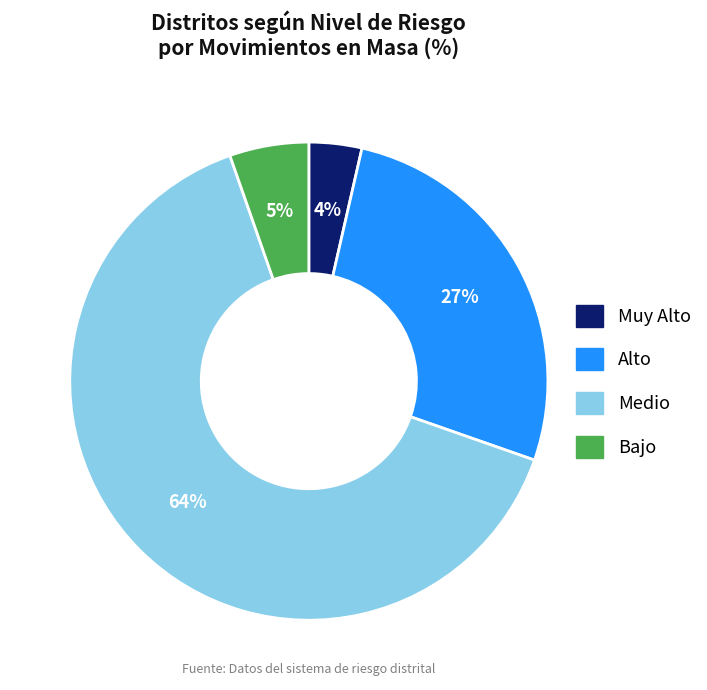

Which has a higher value, Bajo or Muy Alto?

Bajo